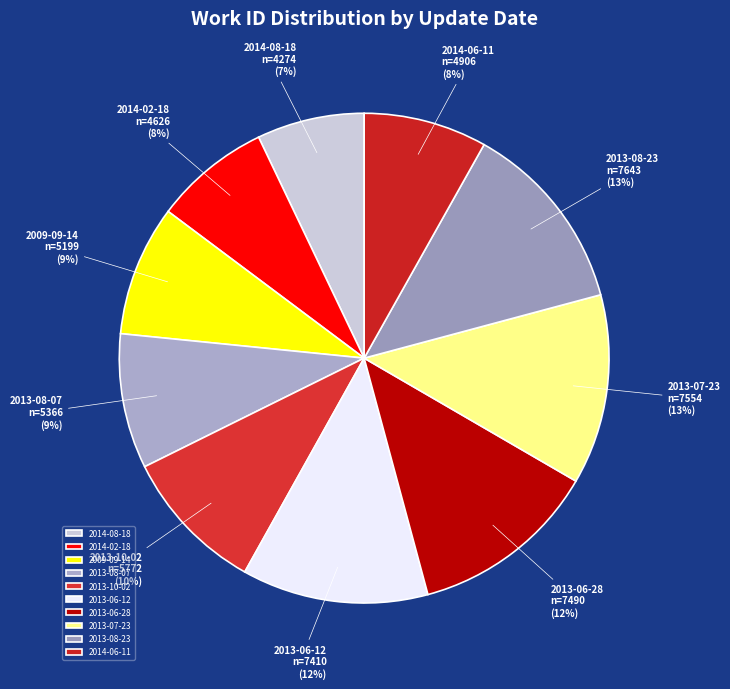

What is the smallest slice in the pie chart?

2014-08-18